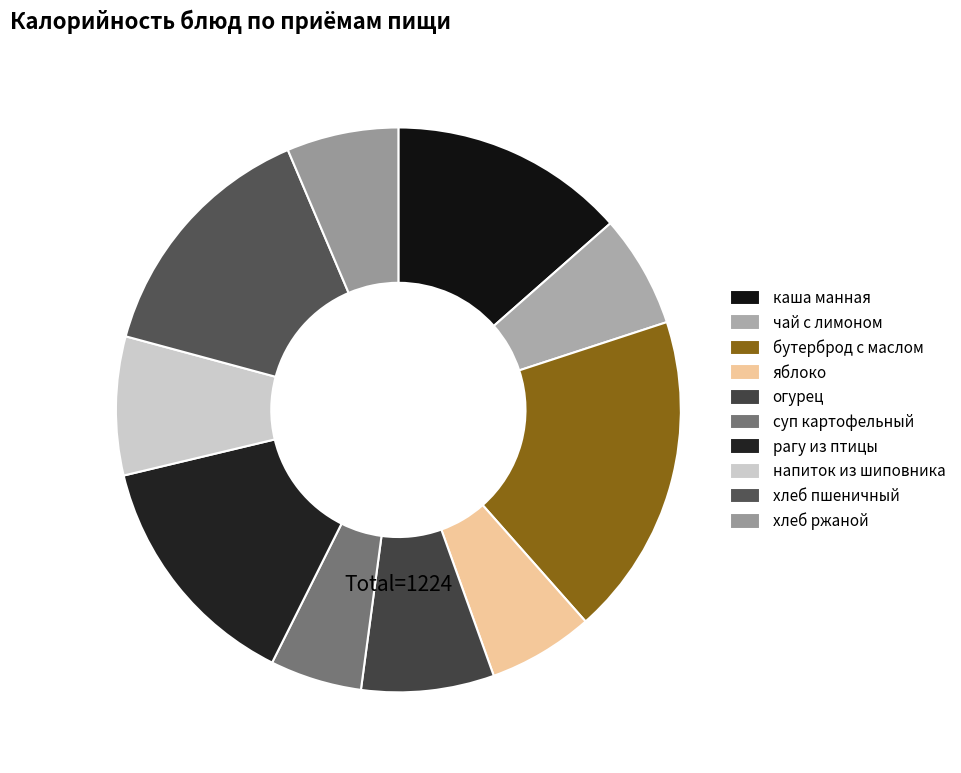

Does суп картофельный represent more than half of the total?

No